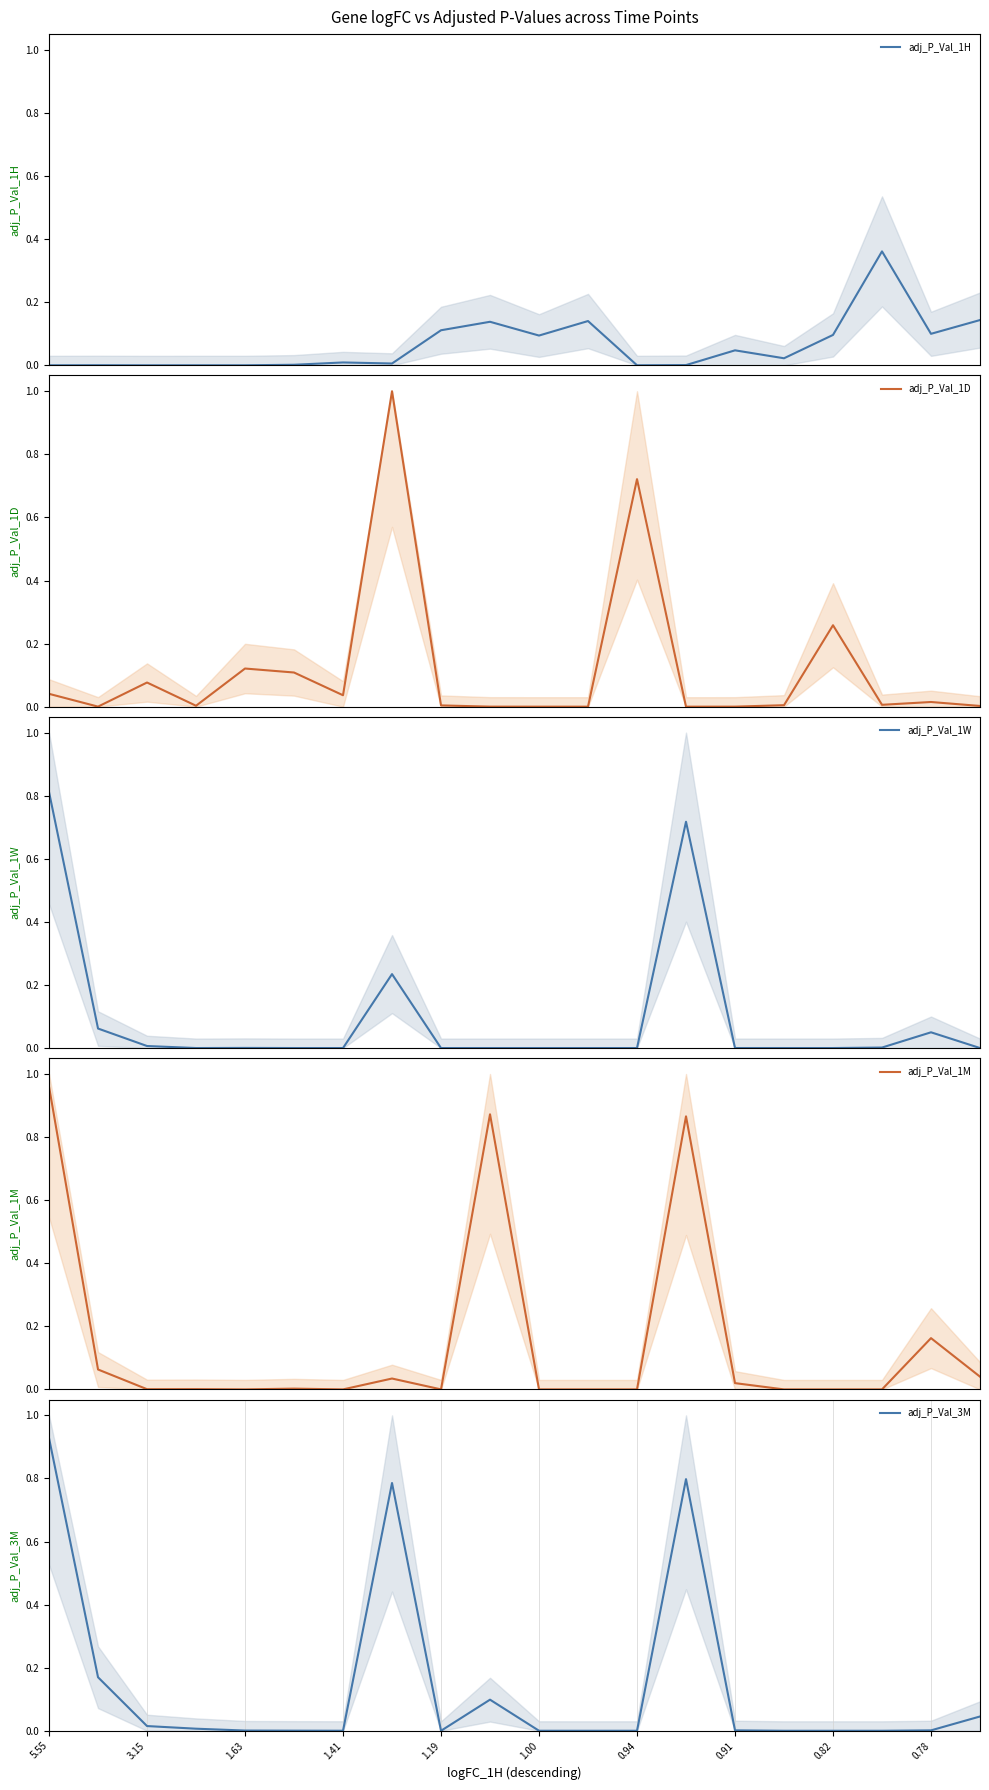

Which category has the highest value in the adj_P_Val_3M series?

5.55